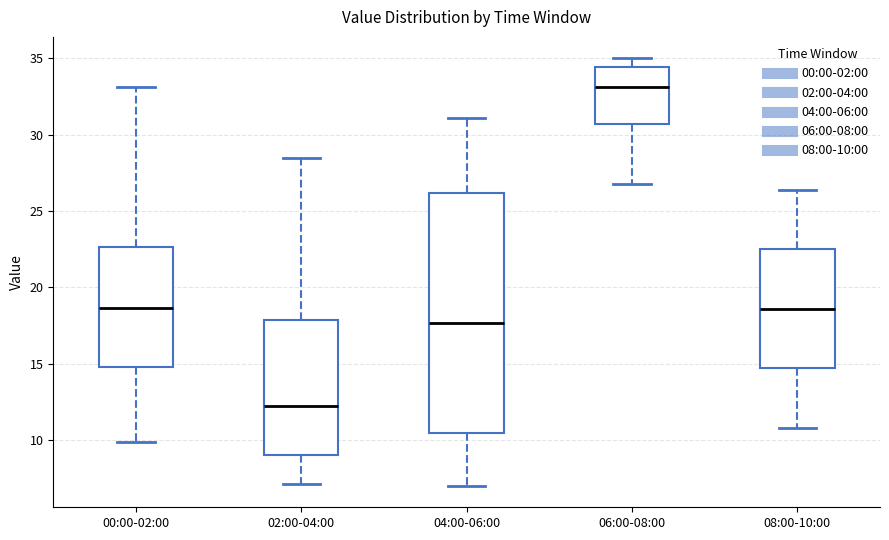

Which box has the lowest median line?

02:00-04:00